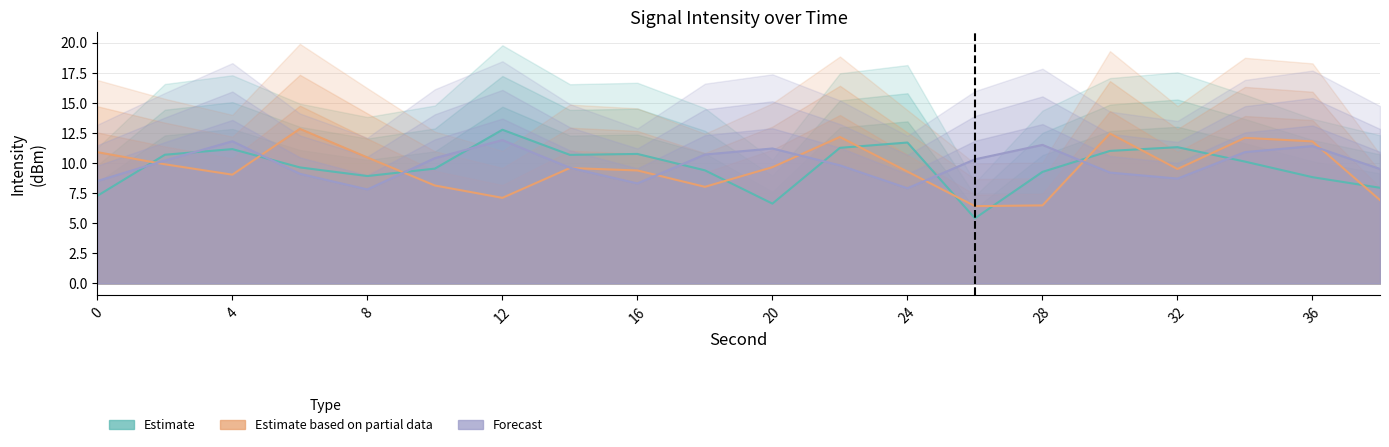

What is the minimum value shown in the chart?

5.4